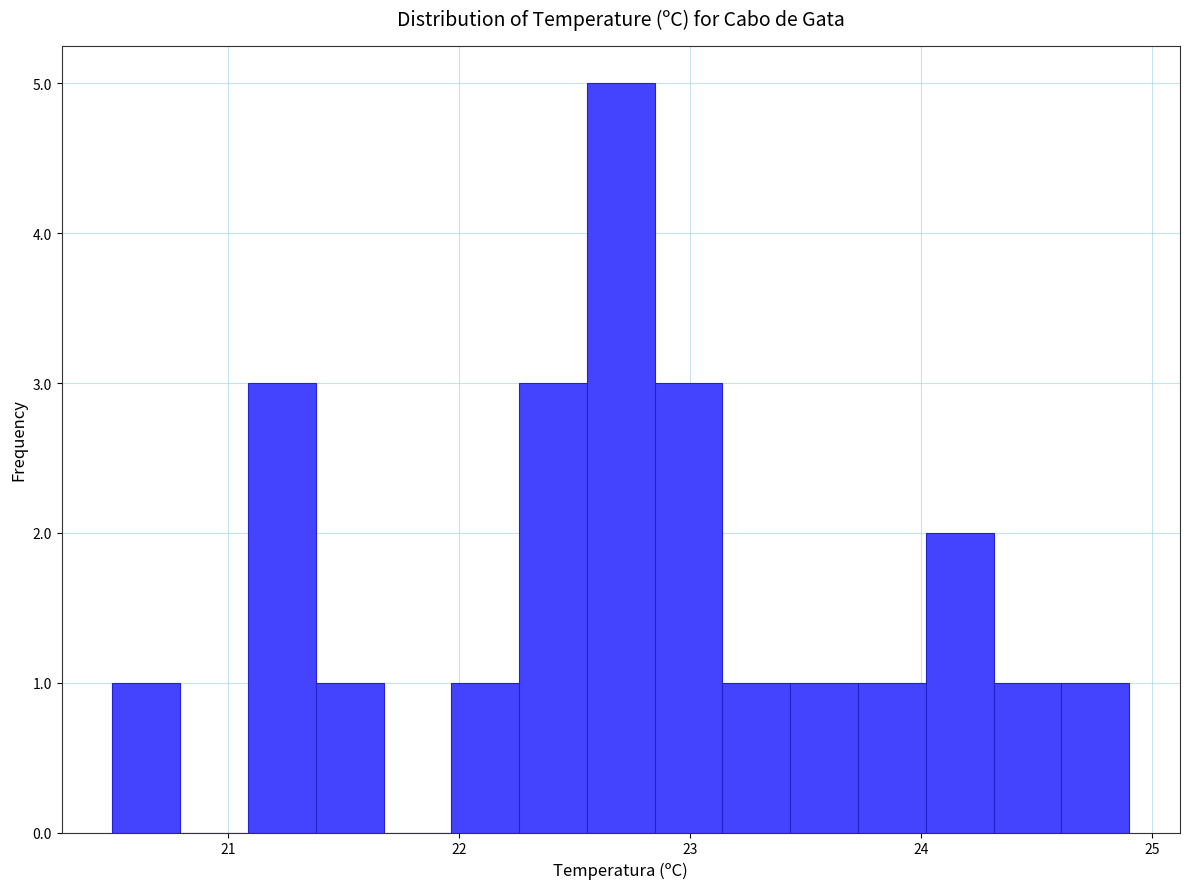

Around what value on the x-axis is the tallest bar? Give the approximate position of its centre, as read against the axis.

22.7